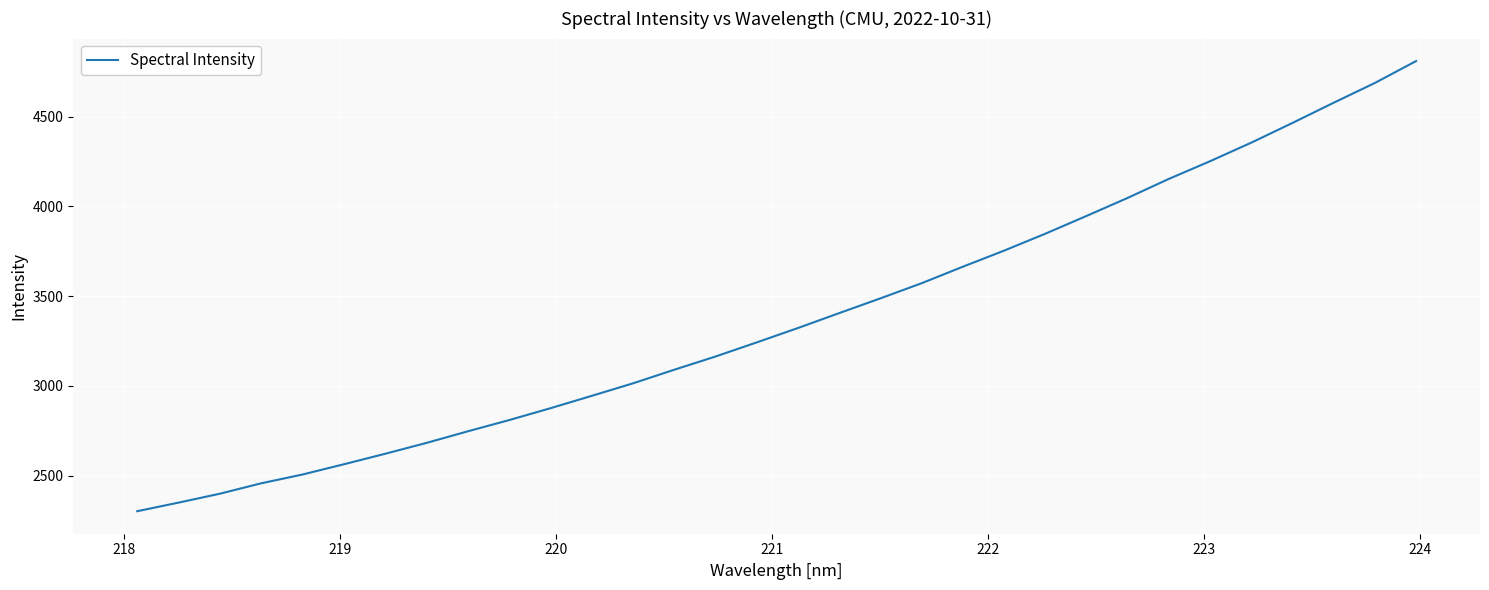

What is the difference between the maximum and minimum values?

2508.4